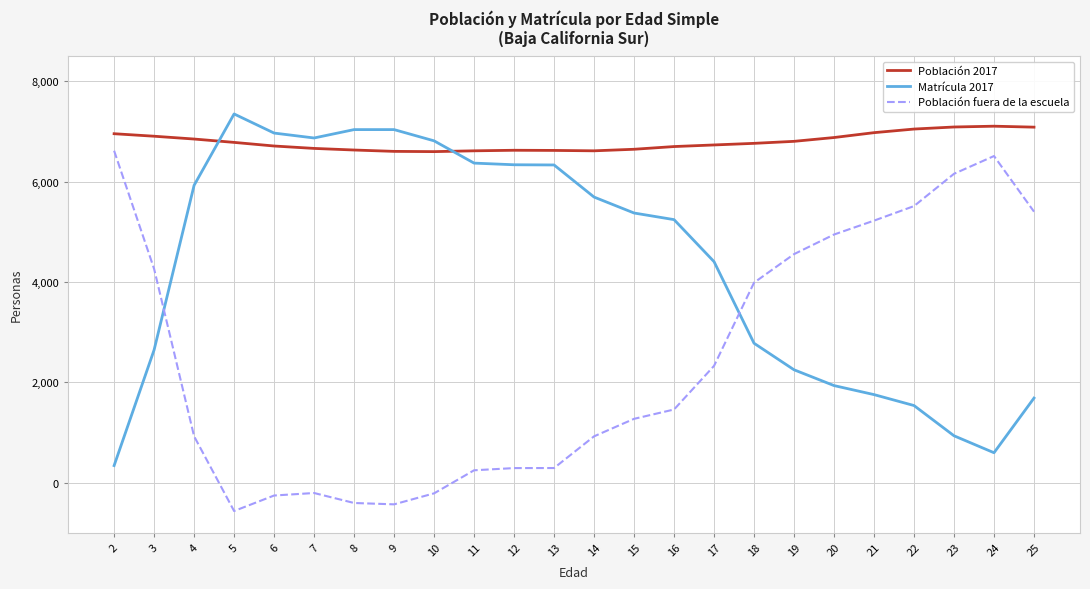

The value of Matrícula 2017 at 16 is 5243. True or false?

True